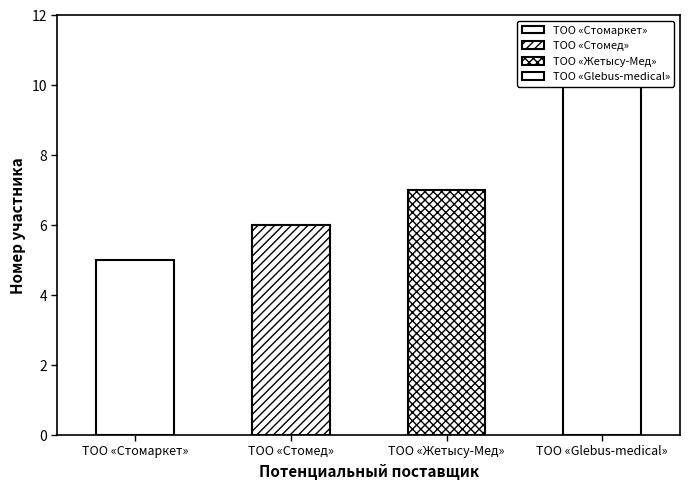

At which category does the chart reach its peak across all series?

ТОО «Glebus-medical»